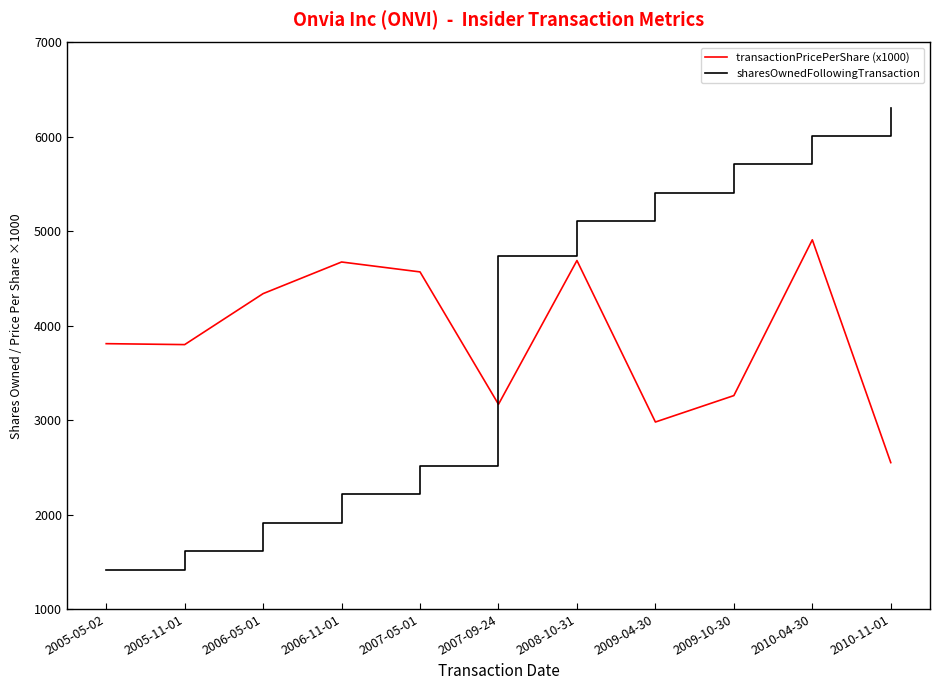

How many intersections are there between sharesOwnedFollowingTransaction and transactionPricePerShare (x1000)?

1